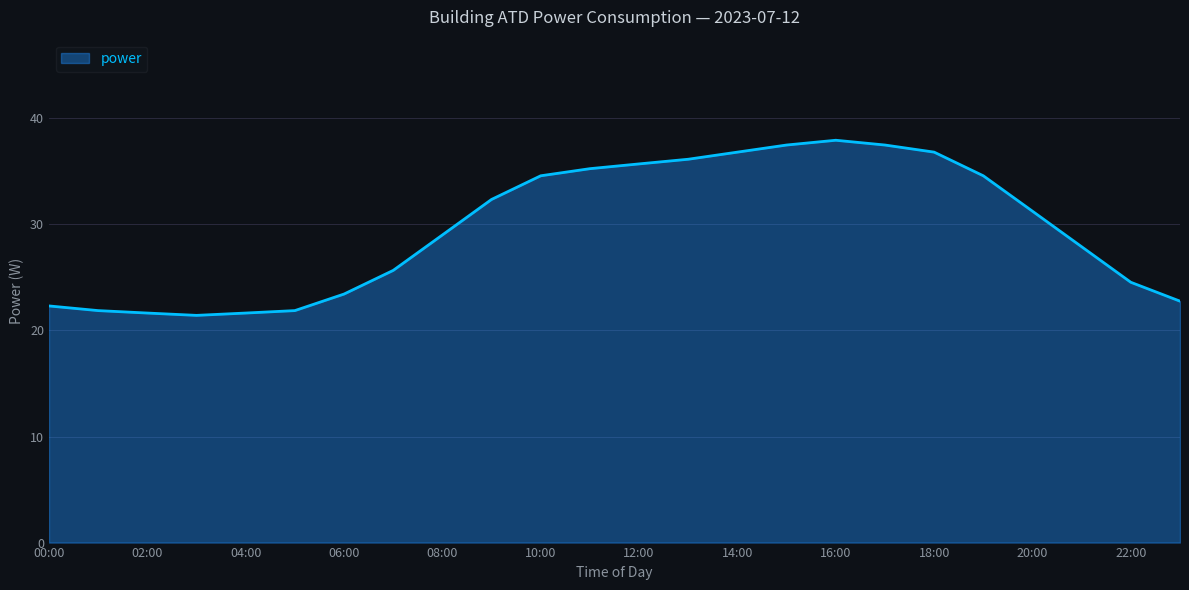

What is the minimum value shown in the chart?

21.4